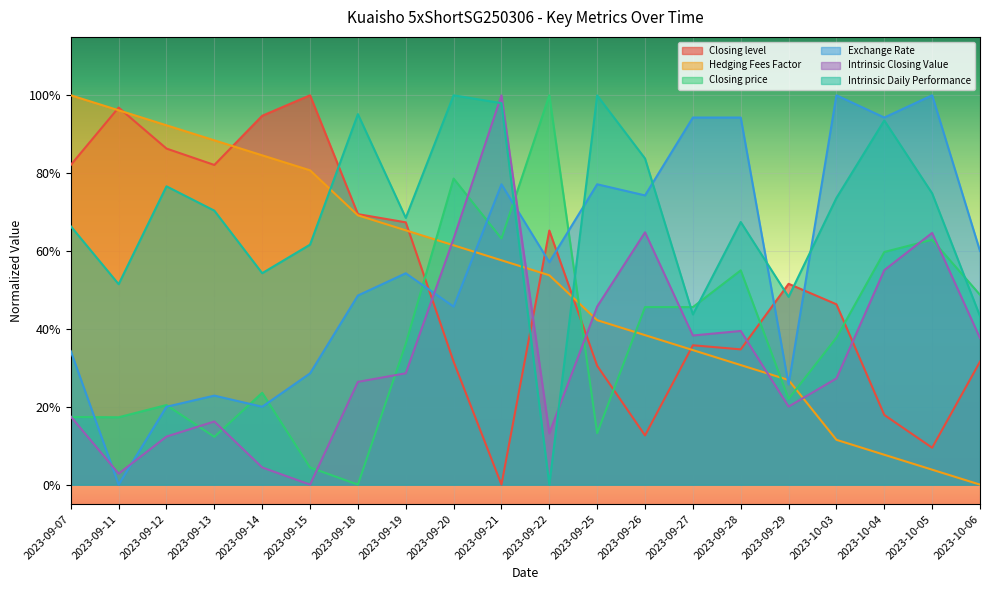

Is it true that Closing level equals 0.3 at 2023-10-06?

True